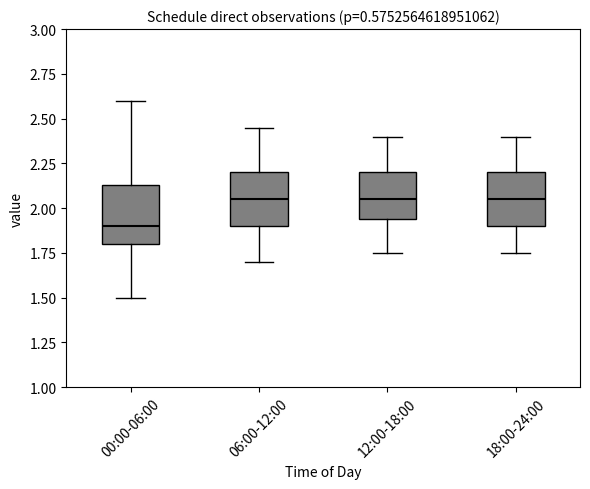

Where does the upper whisker of the box for 12:00-18:00 end on the y-axis? The values are not printed on the chart, so give them approximately, as read against the axis.

2.40